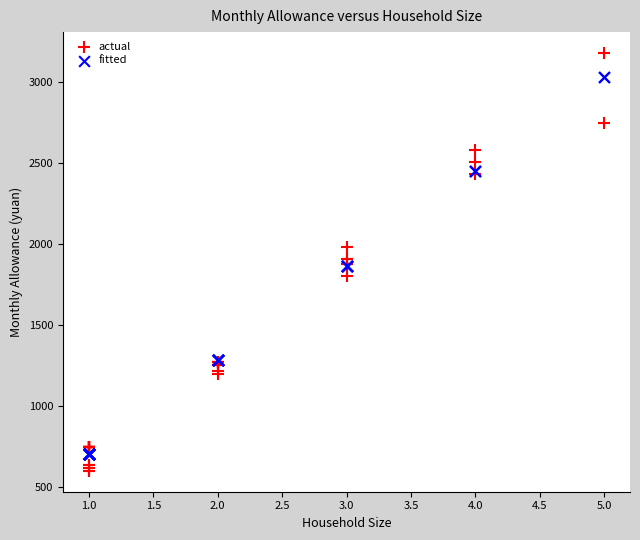

Which series contains the highest Y value?

actual